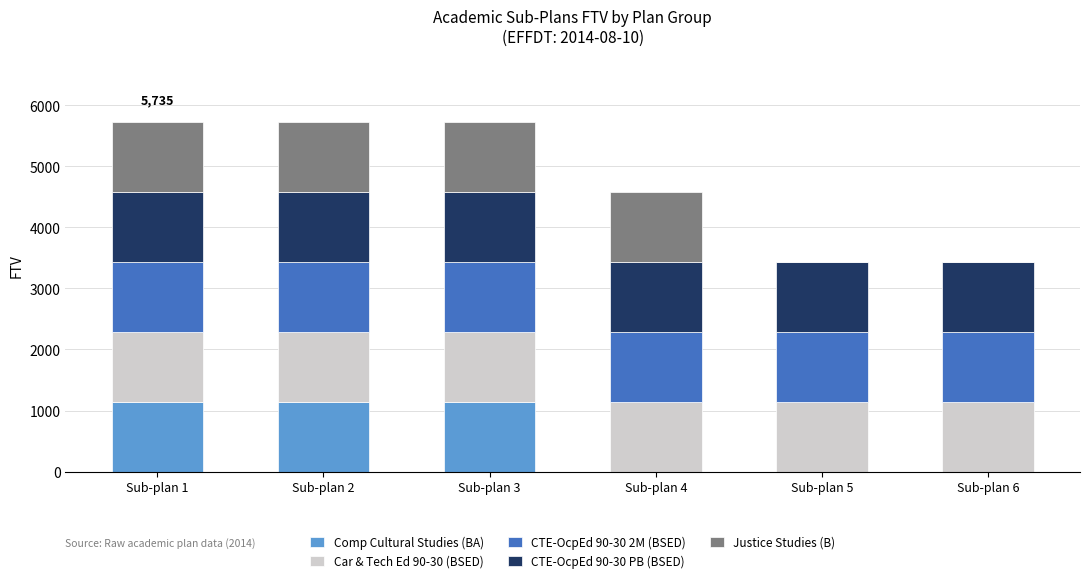

What is the sum of all Comp Cultural Studies (BA) values?

3441